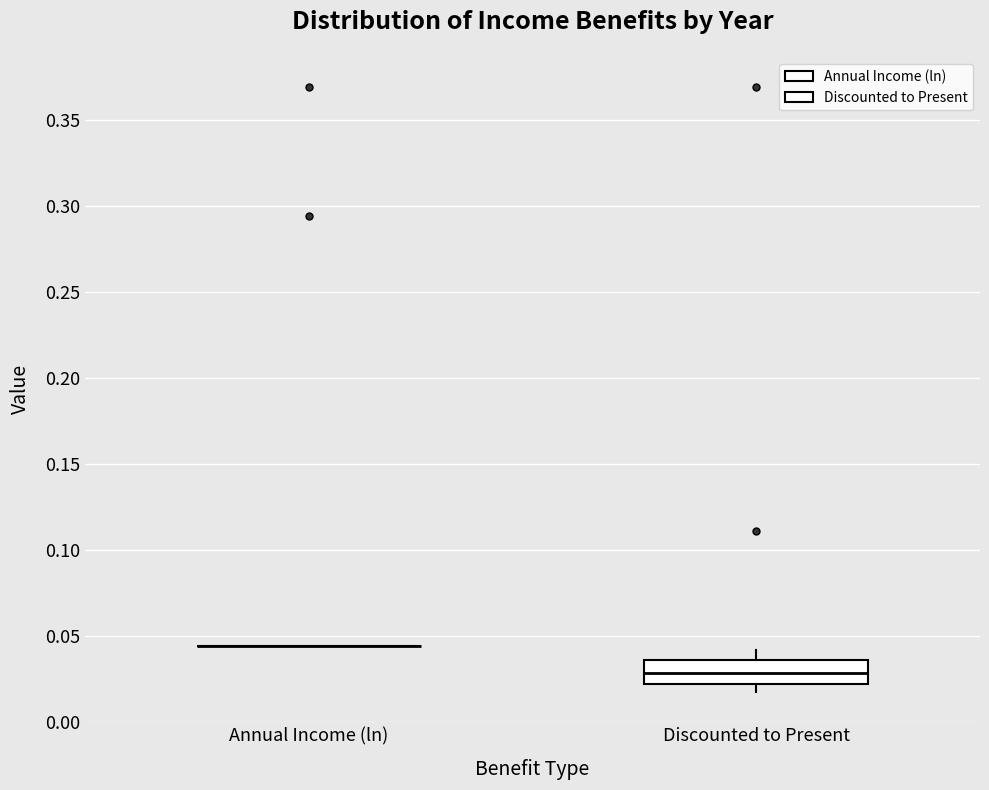

Which box is the tallest, from its lower edge to its upper edge?

Discounted to Present